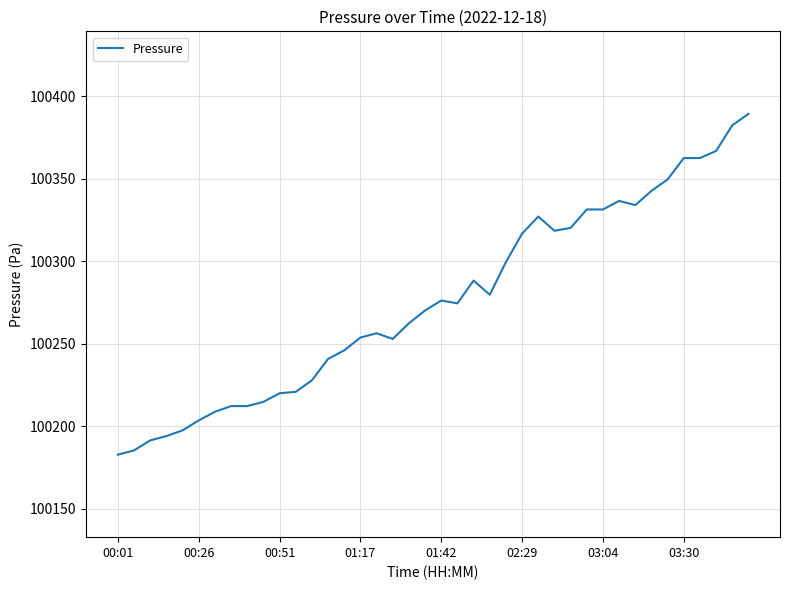

What is the greatest value displayed?

100389.3